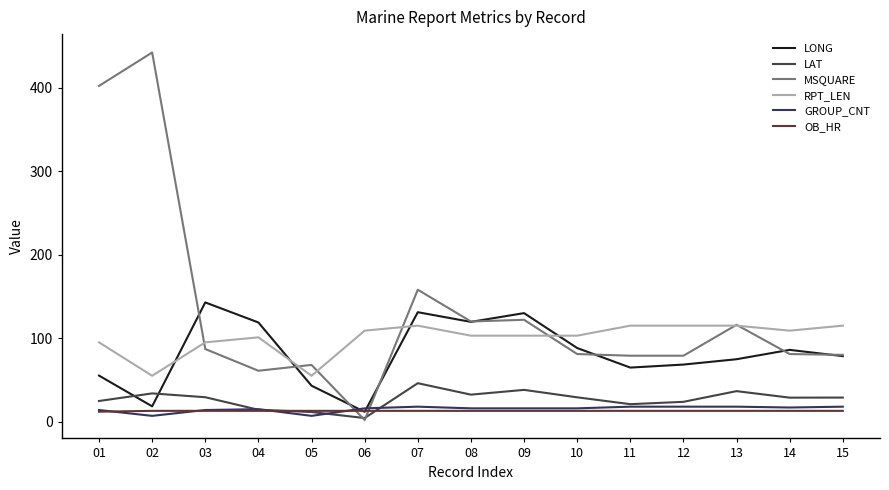

Is it true that OB_HR equals 13.0 at 13?

True